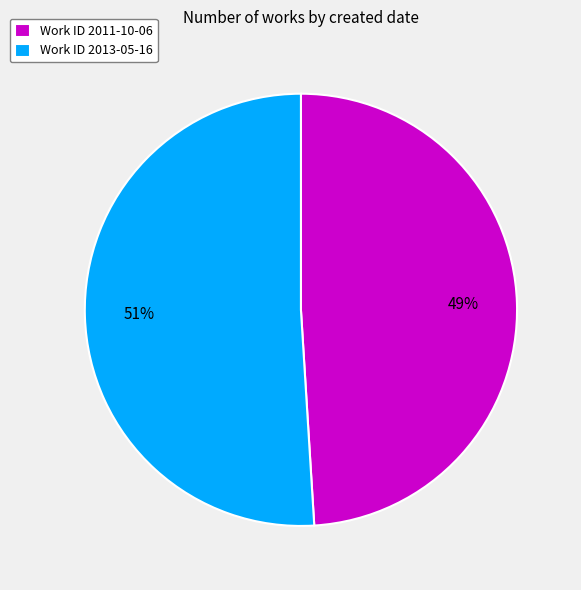

Does any single category account for the majority?

Yes